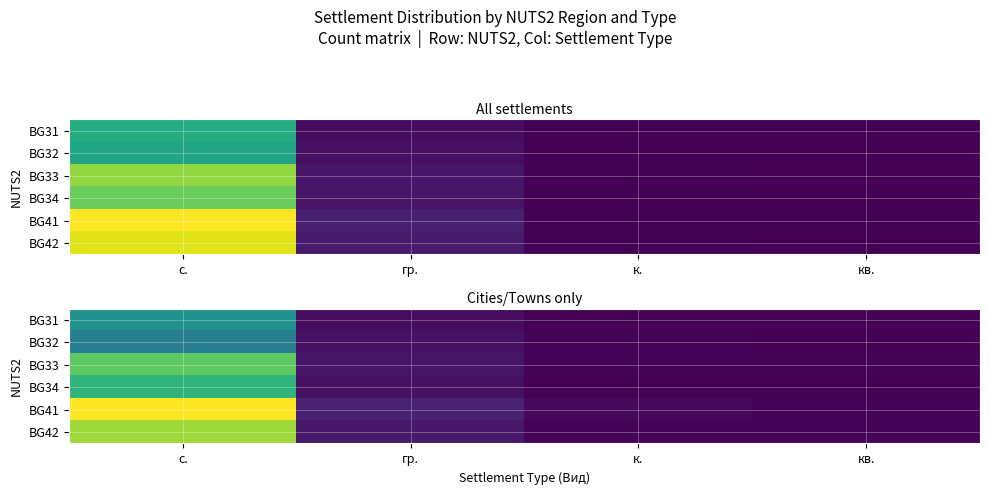

Rank the series at гр. from lowest to highest value.

BG31, BG32, BG34, BG33, BG42, BG41